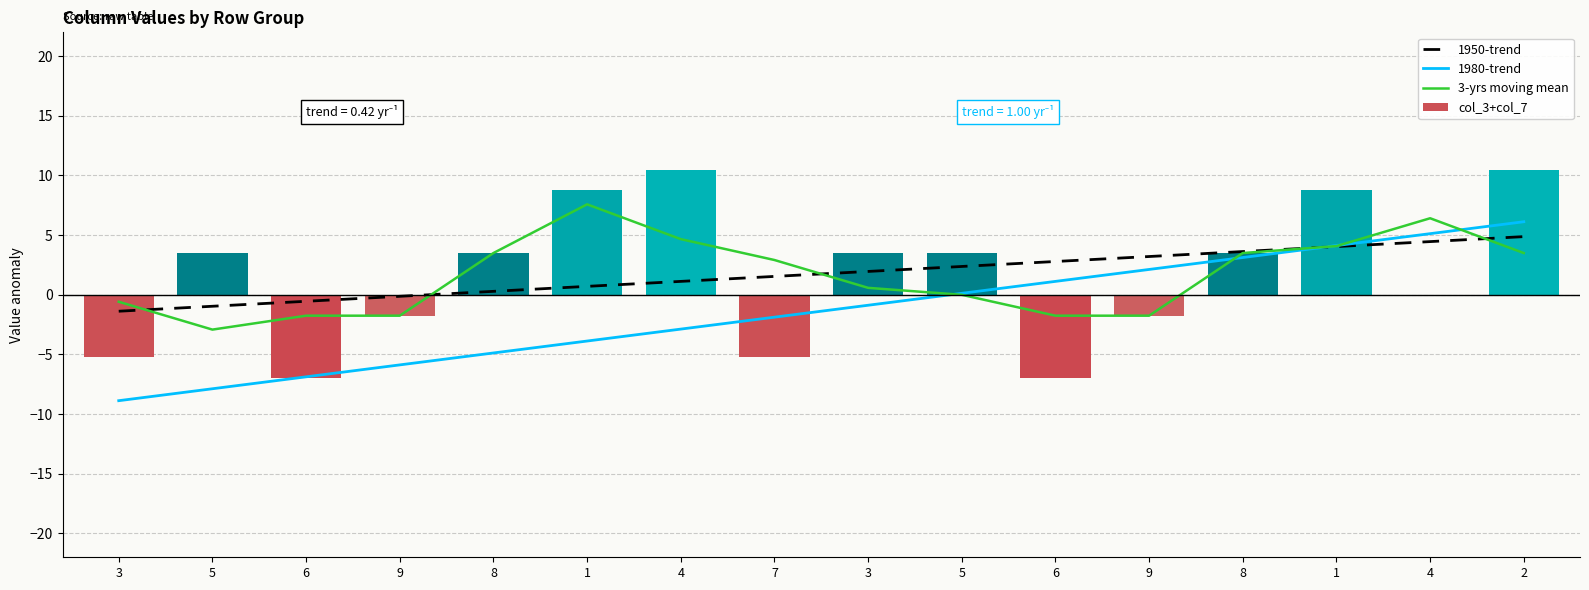

At which category does the chart reach its minimum across all series?

3